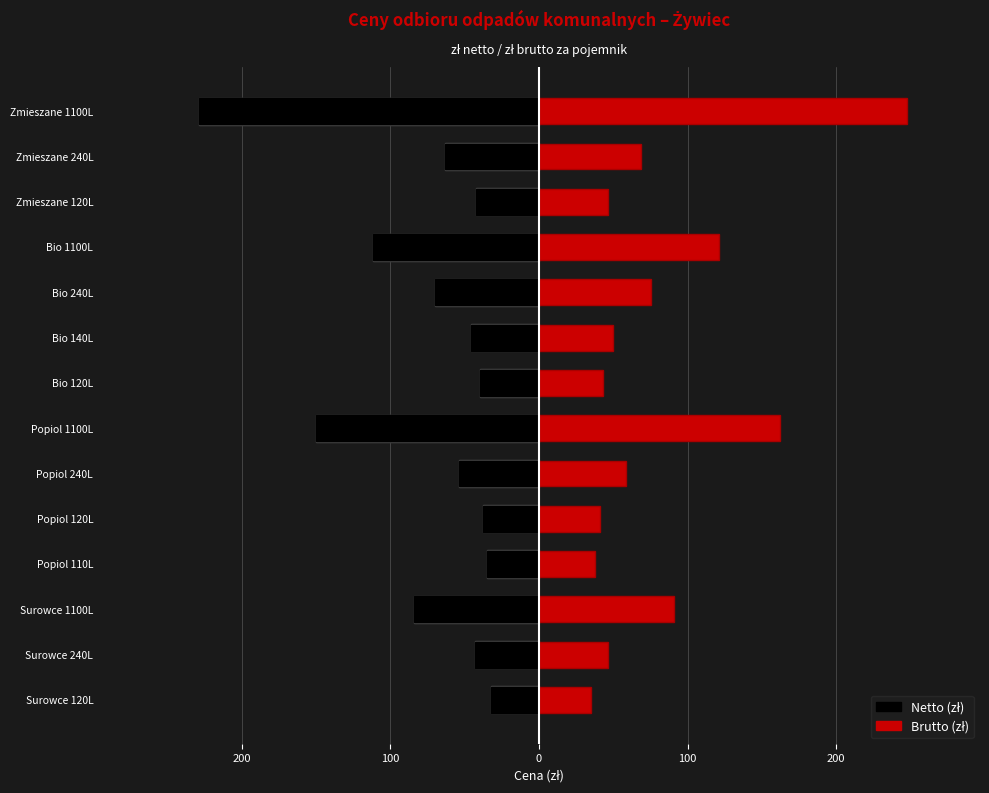

Which series has the widest spread of values?

Brutto (zł)